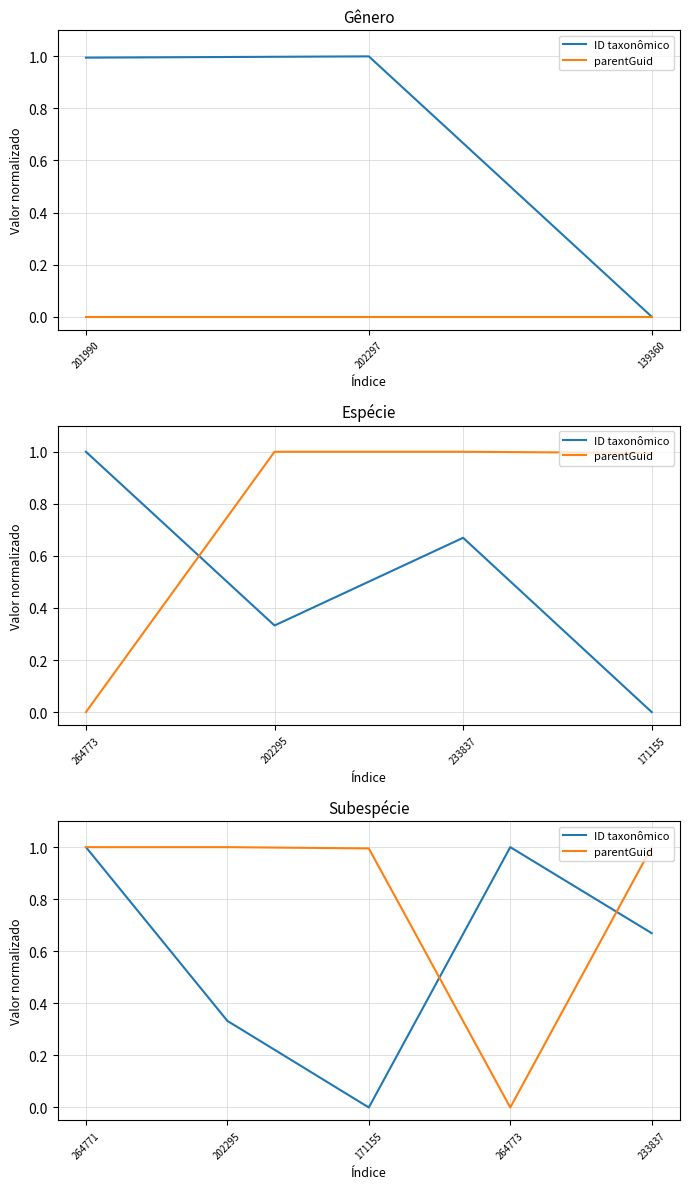

Where is the first local maximum for parentGuid?

202295